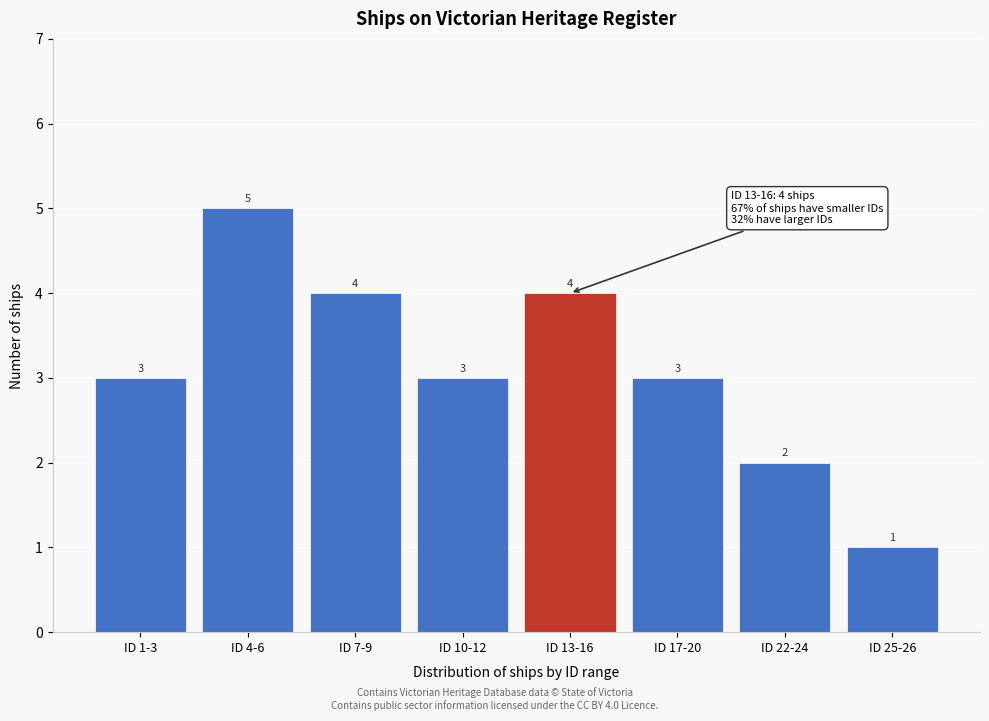

Reading left to right, transcribe all the data shown in this chart.

3	5	4	3	4	3	2	1